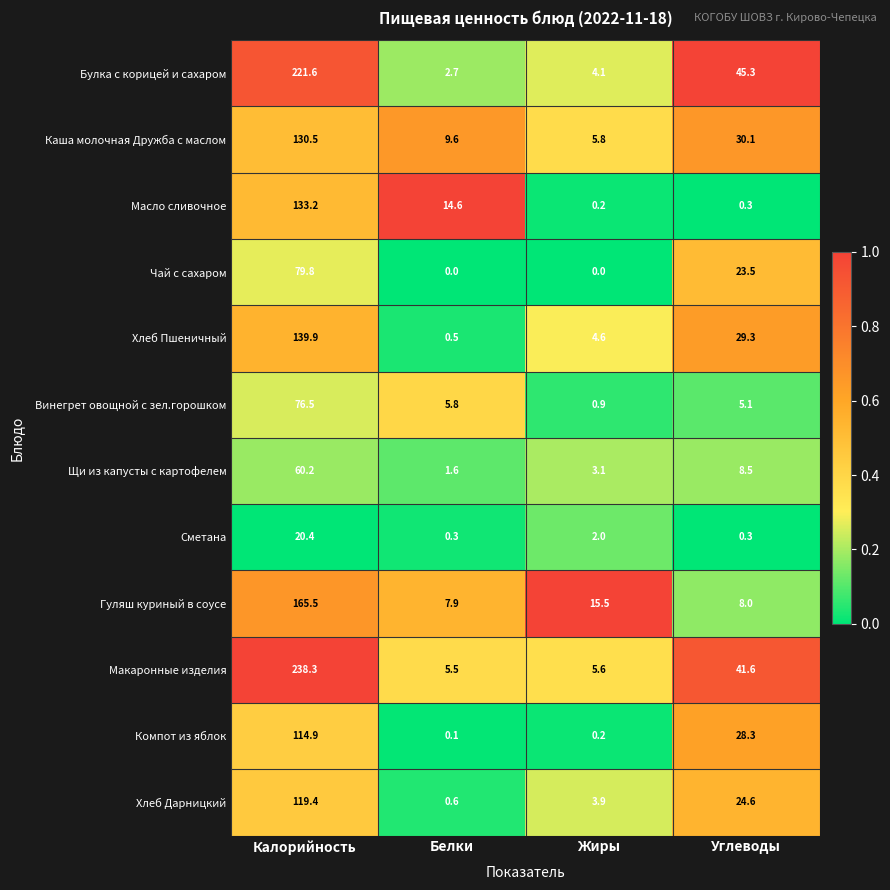

The value of Щи из капусты с картофелем at Калорийность is 101.0. True or false?

False